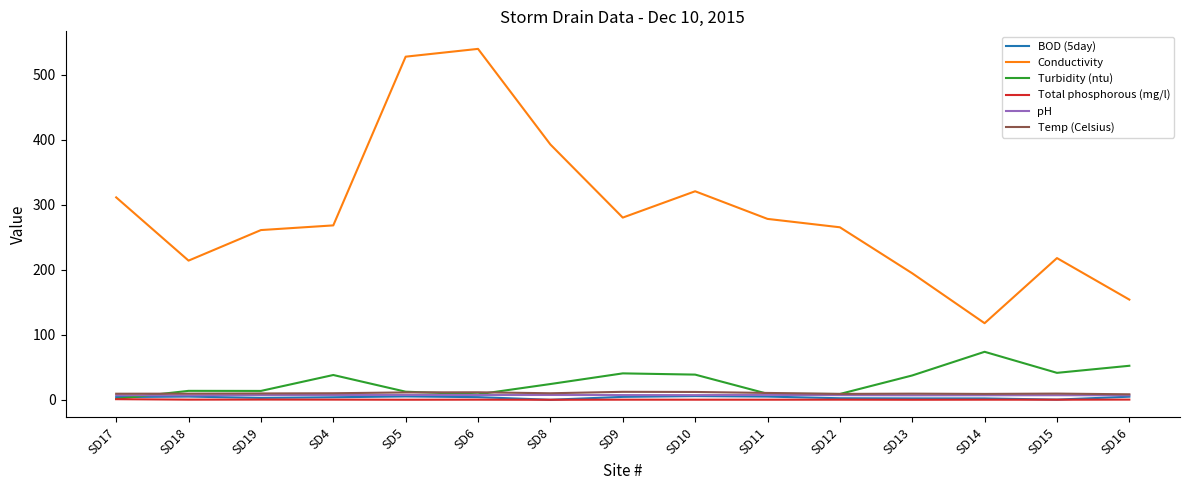

What is the sum of the Temp (Celsius) values at SD12 and SD13?

18.6